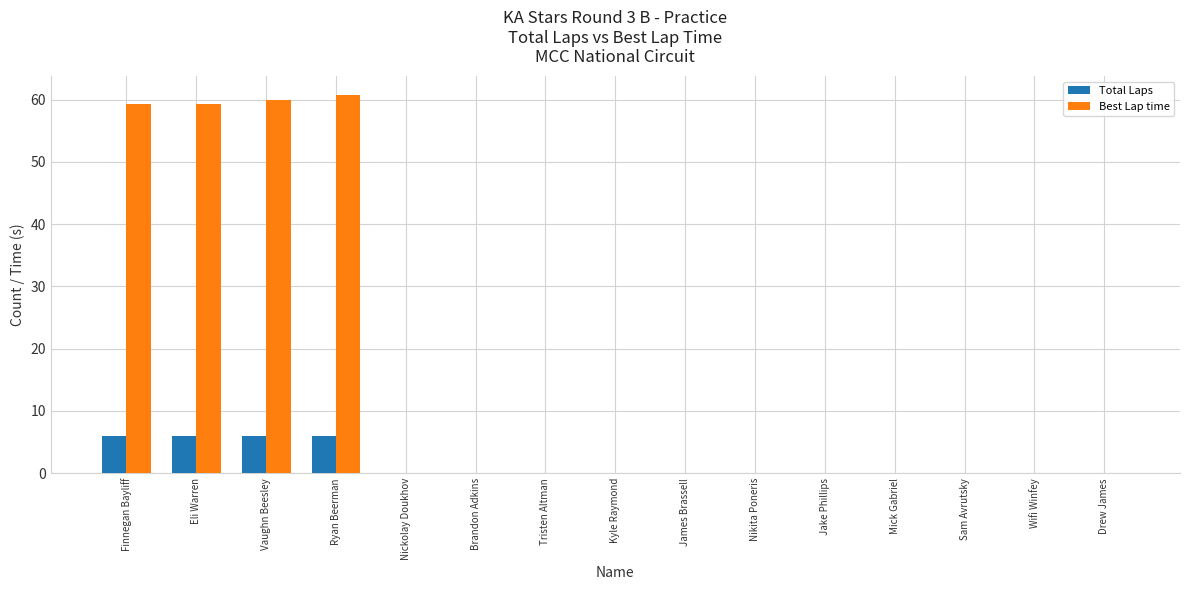

What is the total value across all series at Ryan Beerman?

66.8